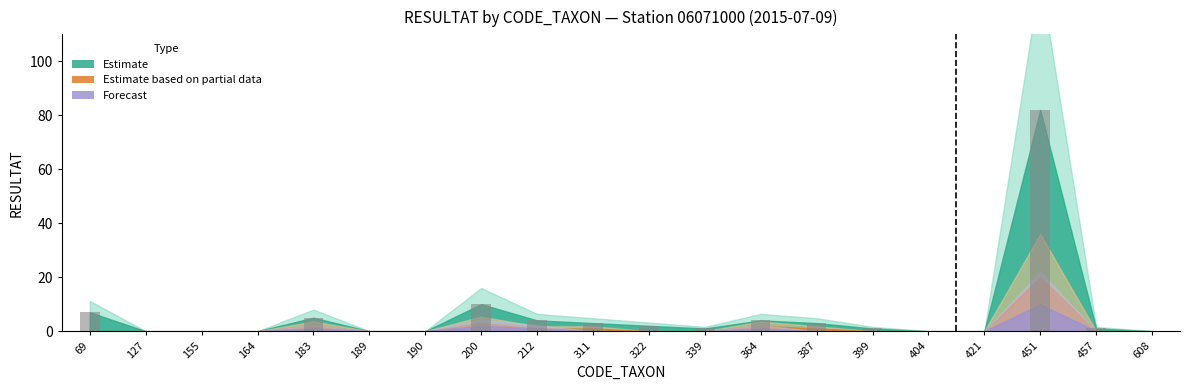

What is the sum of the values at 608 and 200?

10